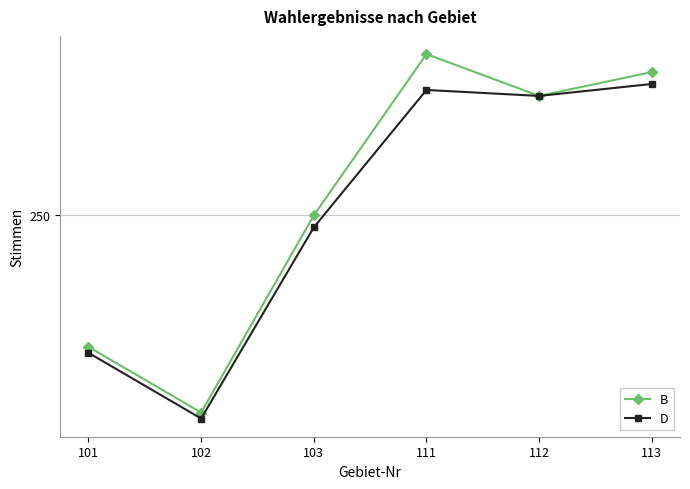

How many interior local valleys does the D series have?

2